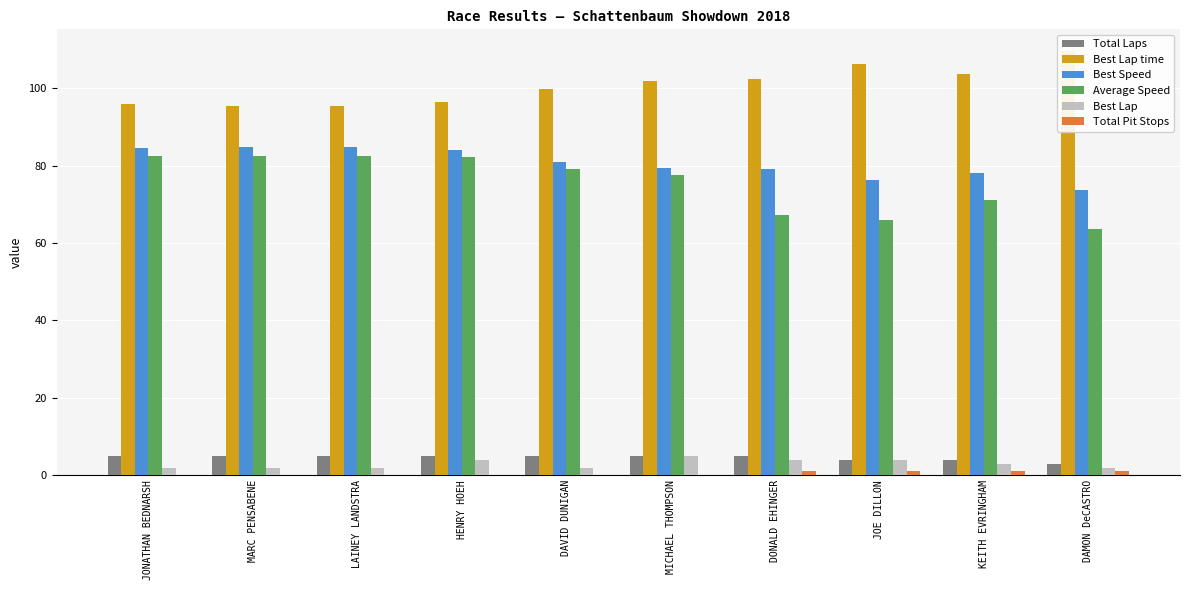

Which series changed the most between DAVID DUNIGAN and DONALD EHINGER?

Average Speed